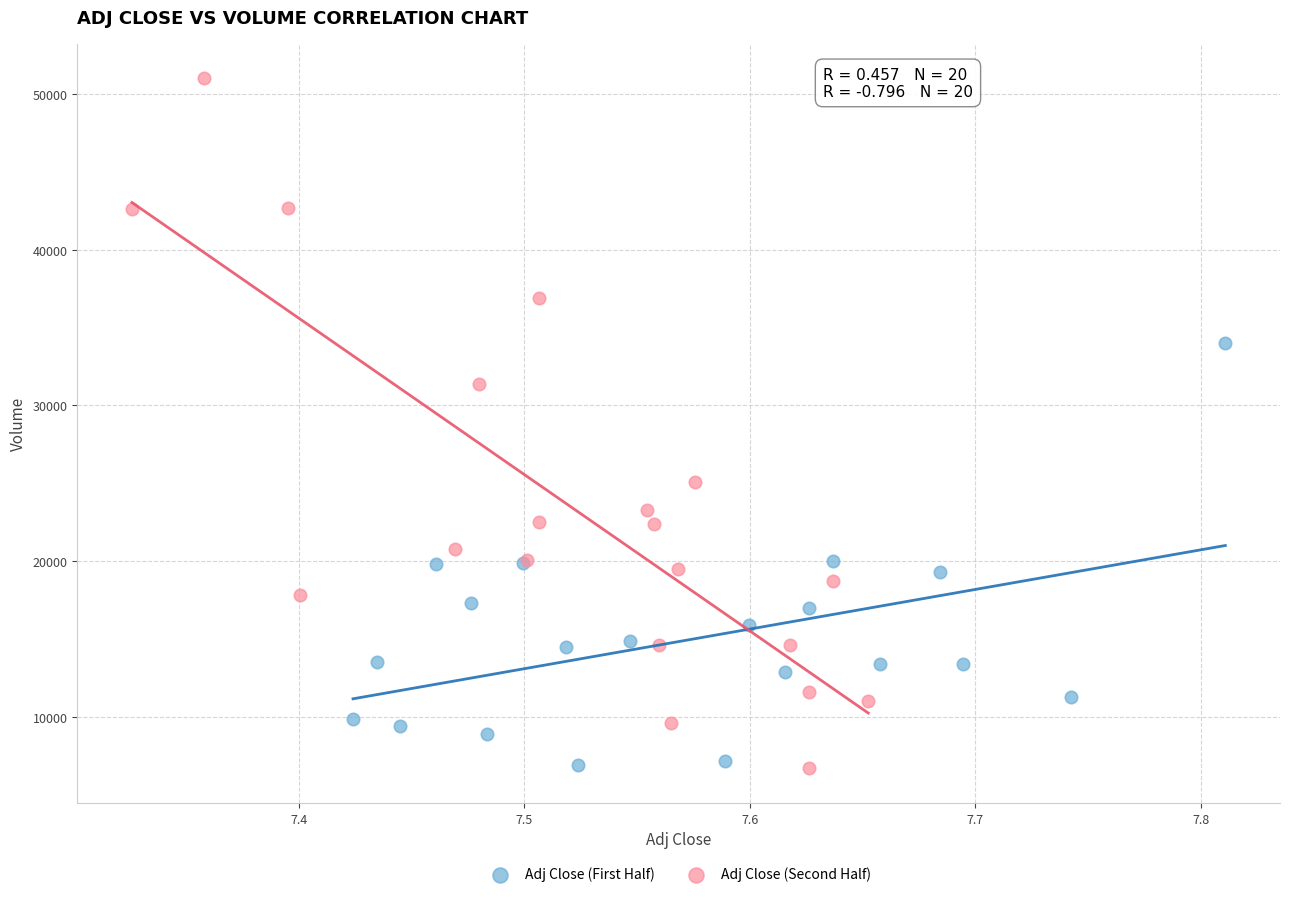

Which series reaches the maximum Y coordinate?

Adj Close (Second Half)